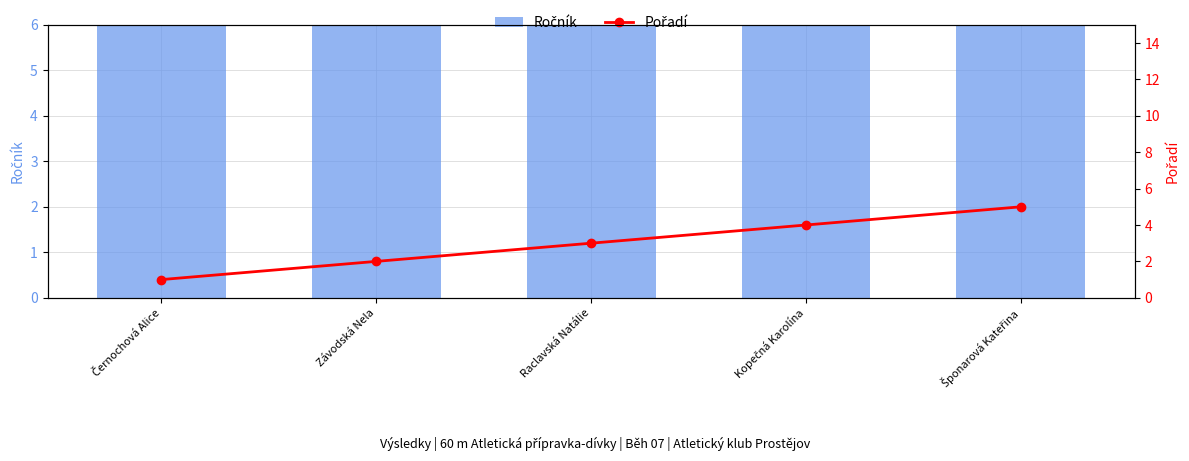

Which series has the largest range (max minus min)?

Pořadí